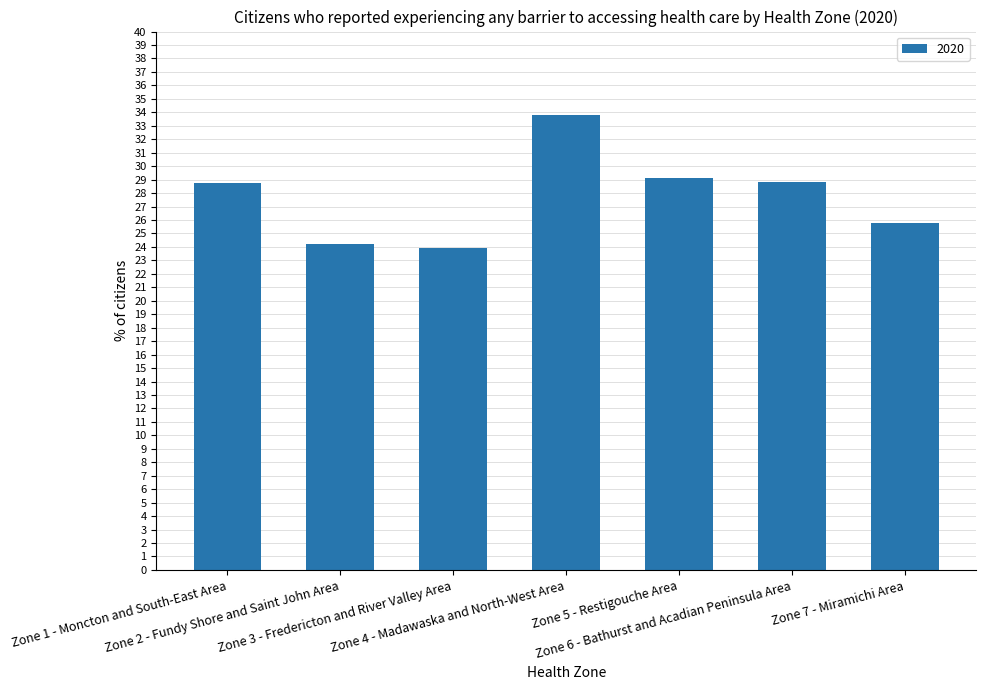

How many values exceed 28?

4